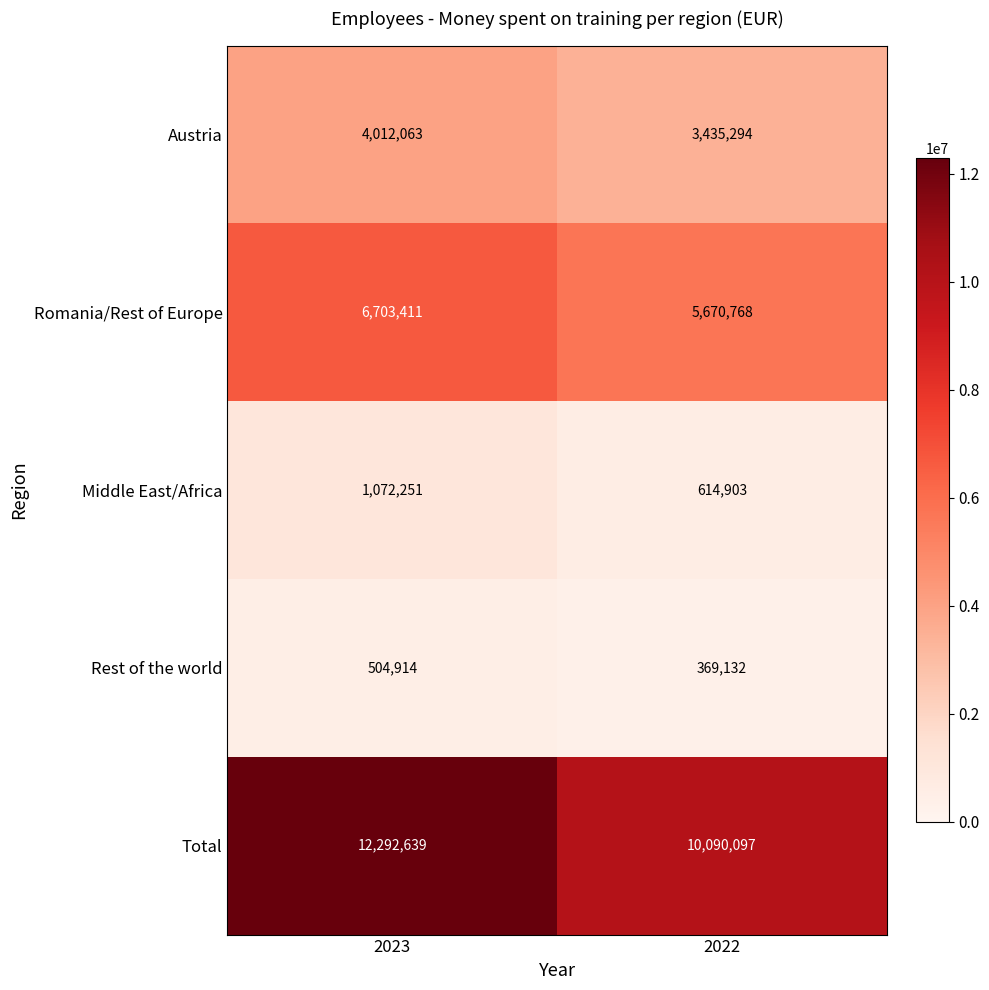

The value of Total at 2022 is 3465838. True or false?

False